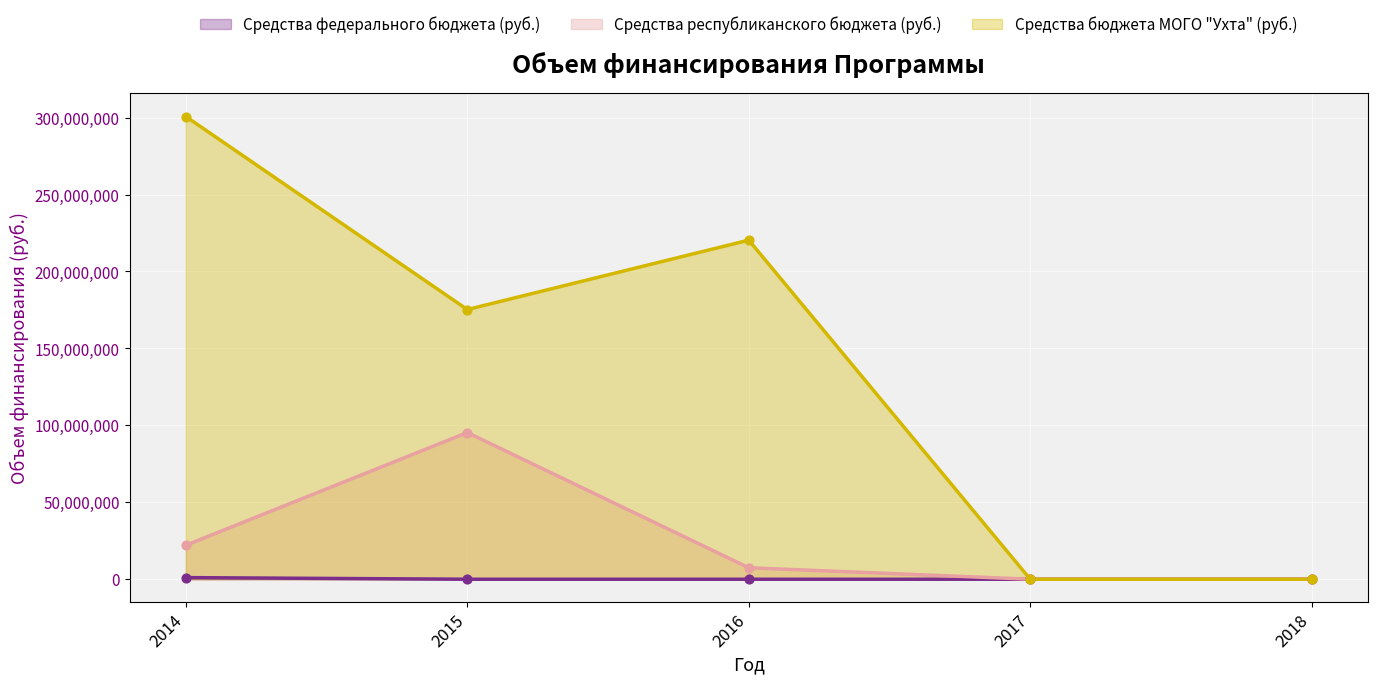

Is the value of Средства бюджета МОГО "Ухта" (руб.) at 2017 greater than the value of Средства федерального бюджета (руб.) at 2014?

No